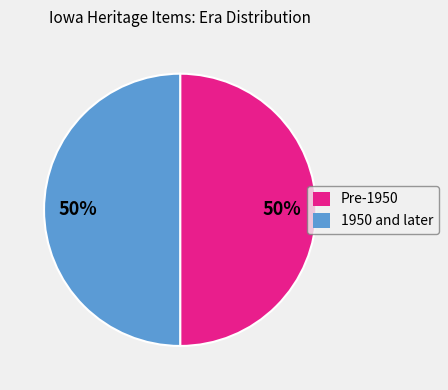

Is it true that 1950 and later is 63% of the pie?

False